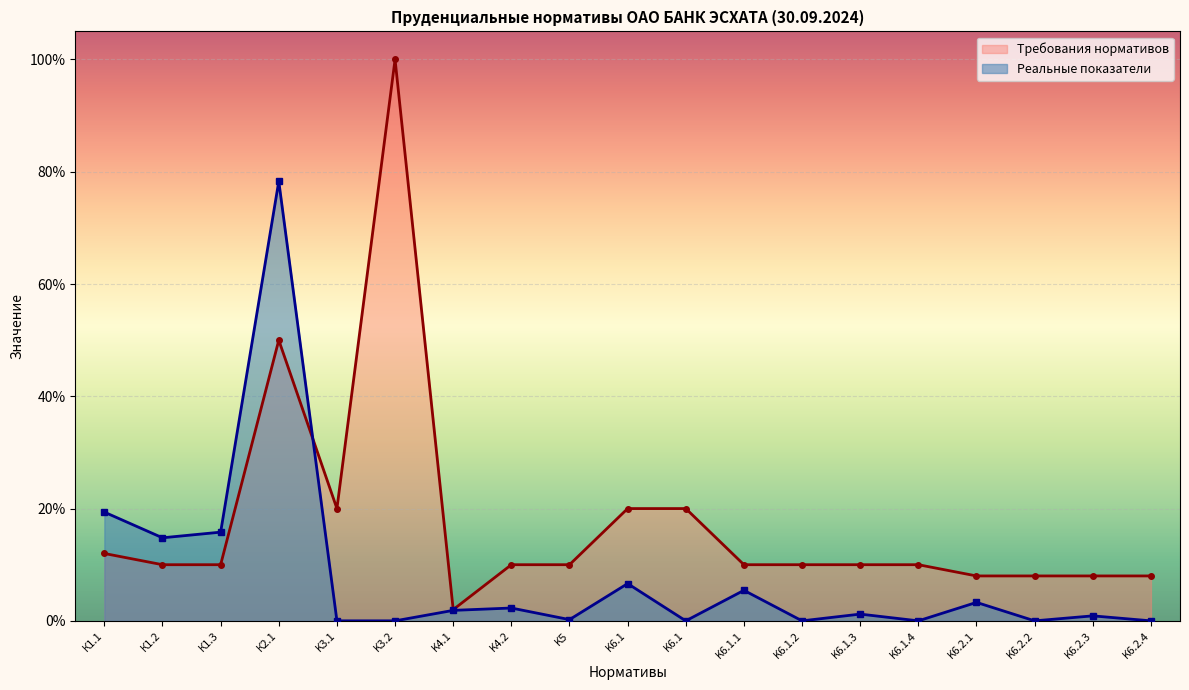

How many values are above zero?

12